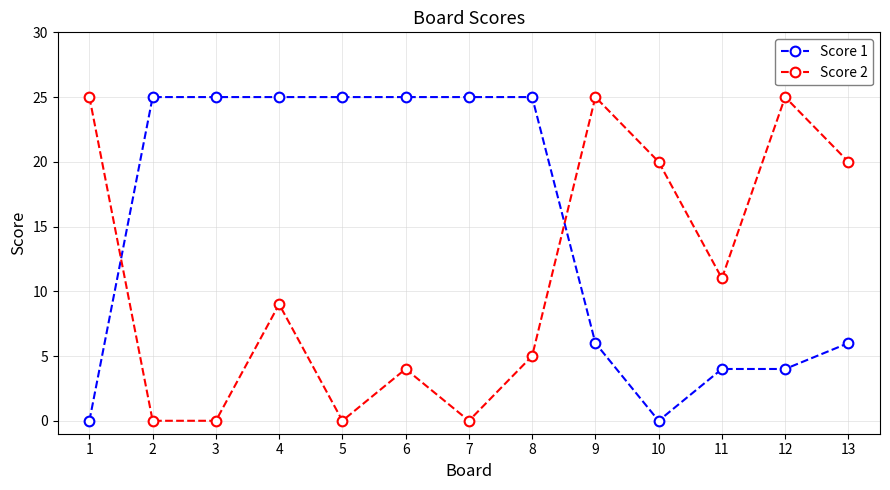

Does the chart have visible grid lines?

Yes